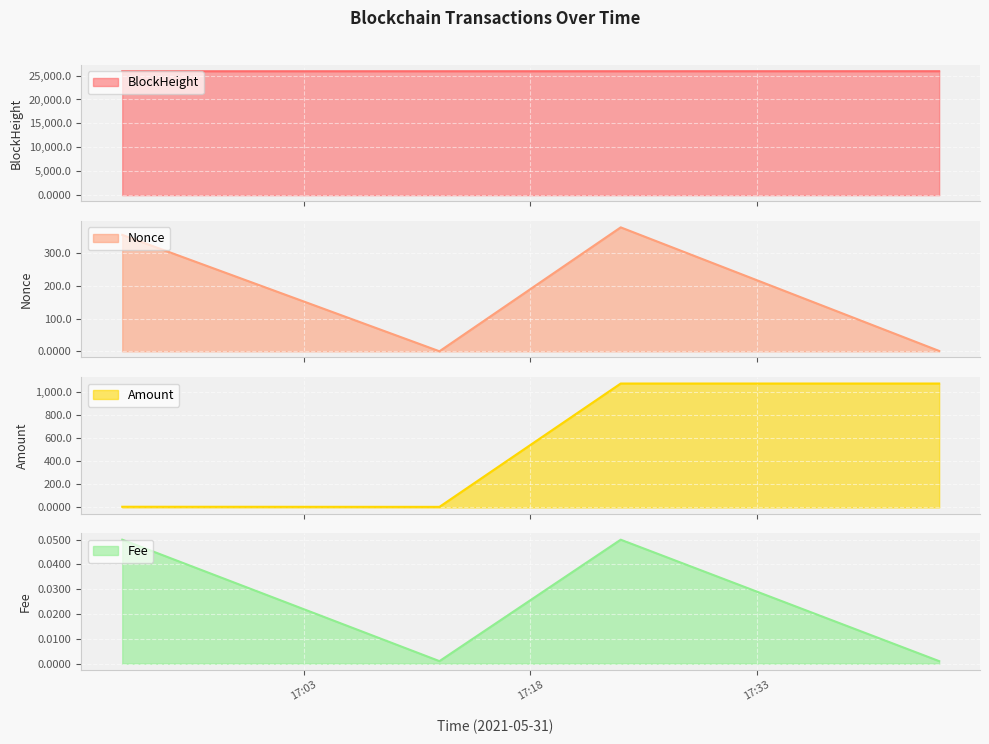

What is the difference between the maximum and second lowest values in the BlockHeight series?

7